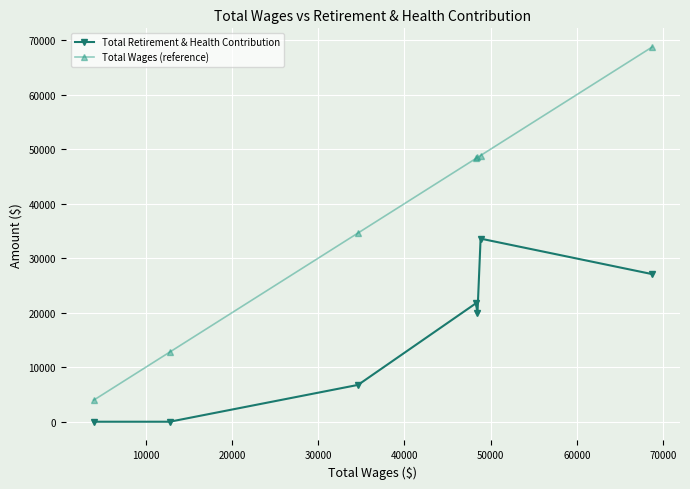

Which series has the largest total across all categories?

Total Wages (reference)